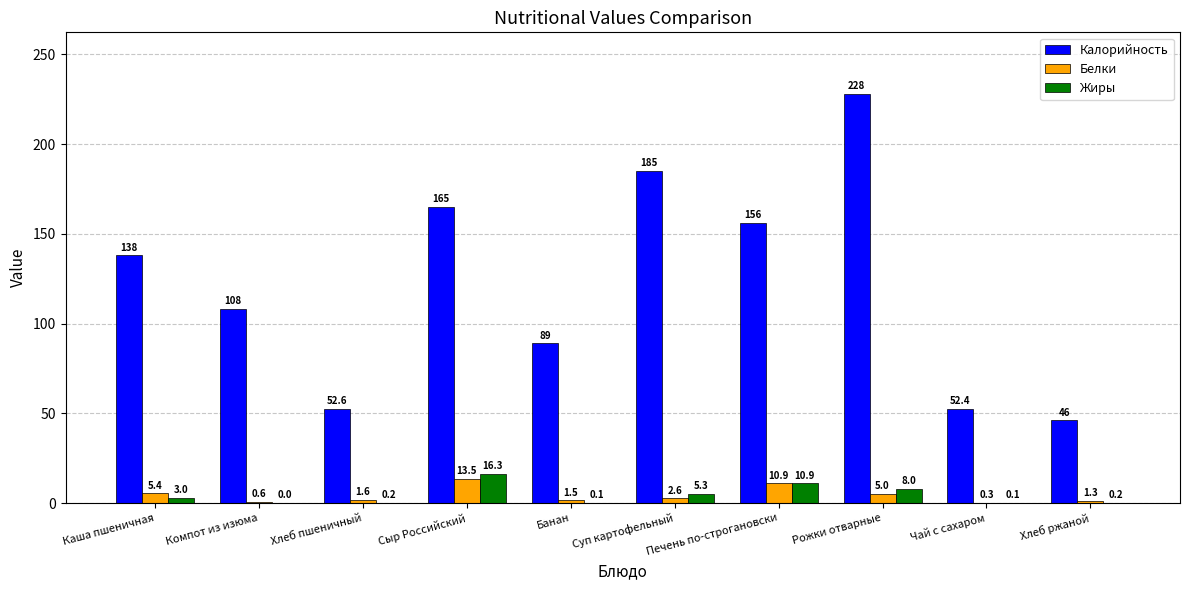

At which category is the sum across all series the highest?

Рожки отварные